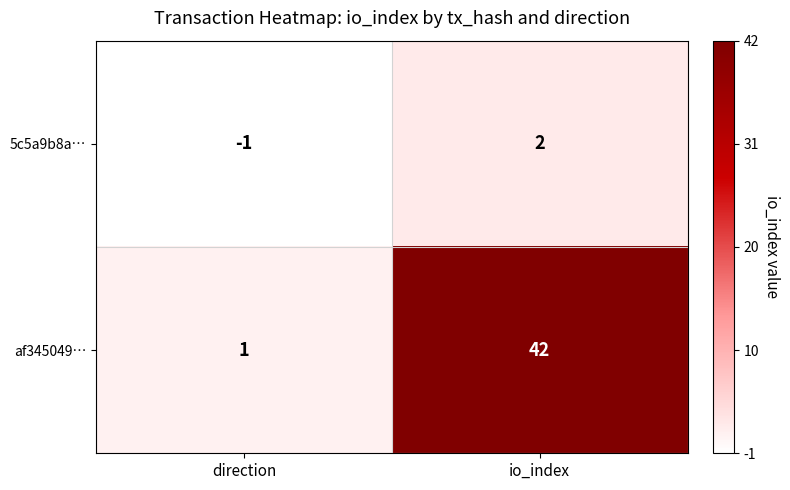

What is the greatest value displayed?

42